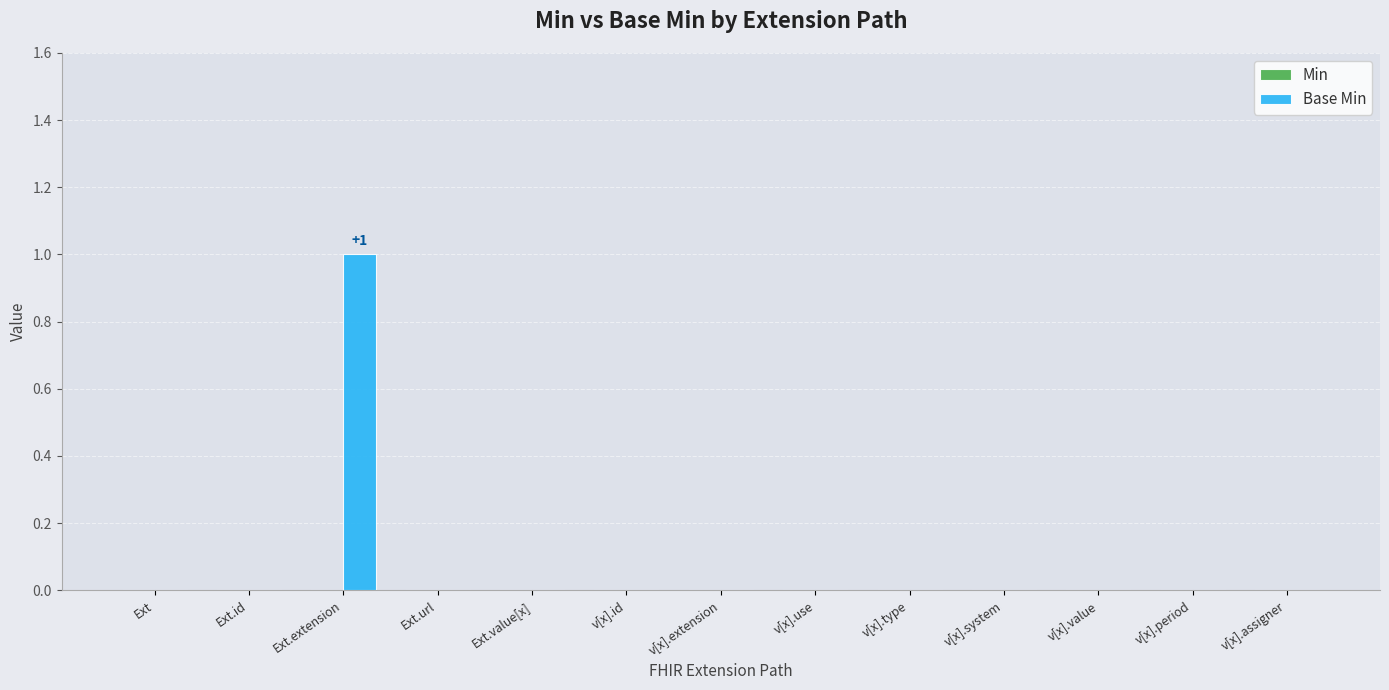

Is it true that the value at v[x].system is 1?

False